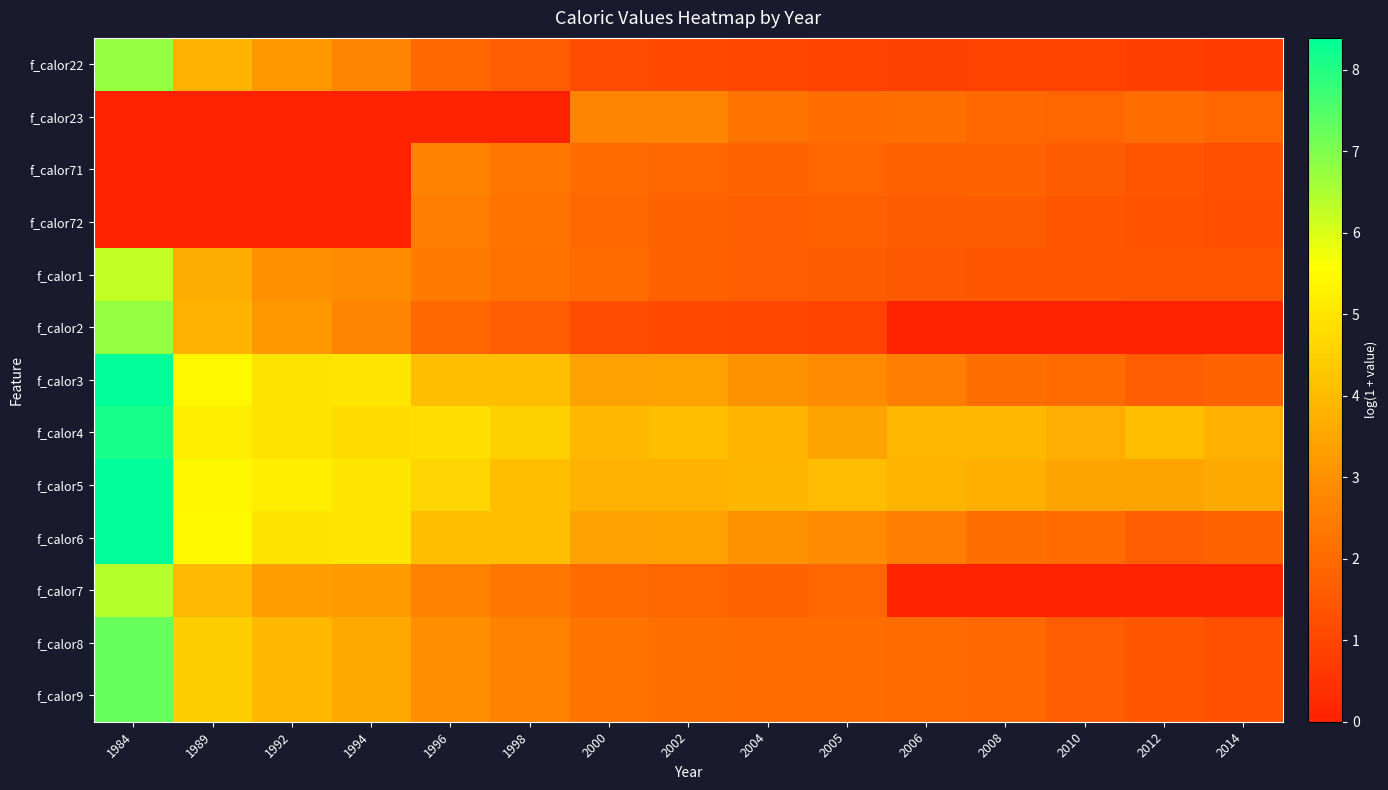

Which series has the widest spread of values?

f_calor2